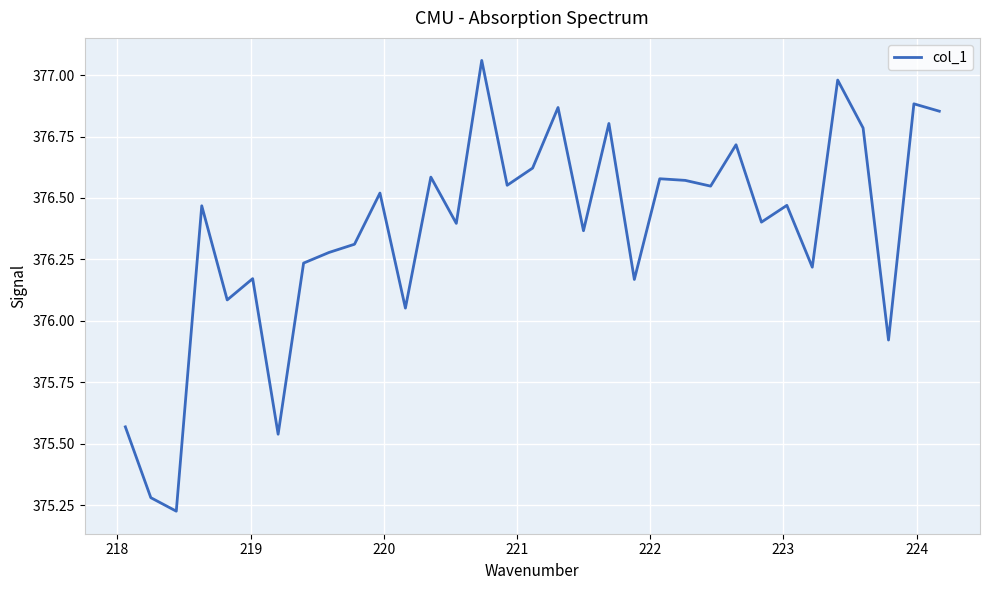

What is the difference between the maximum and minimum values?

1.8